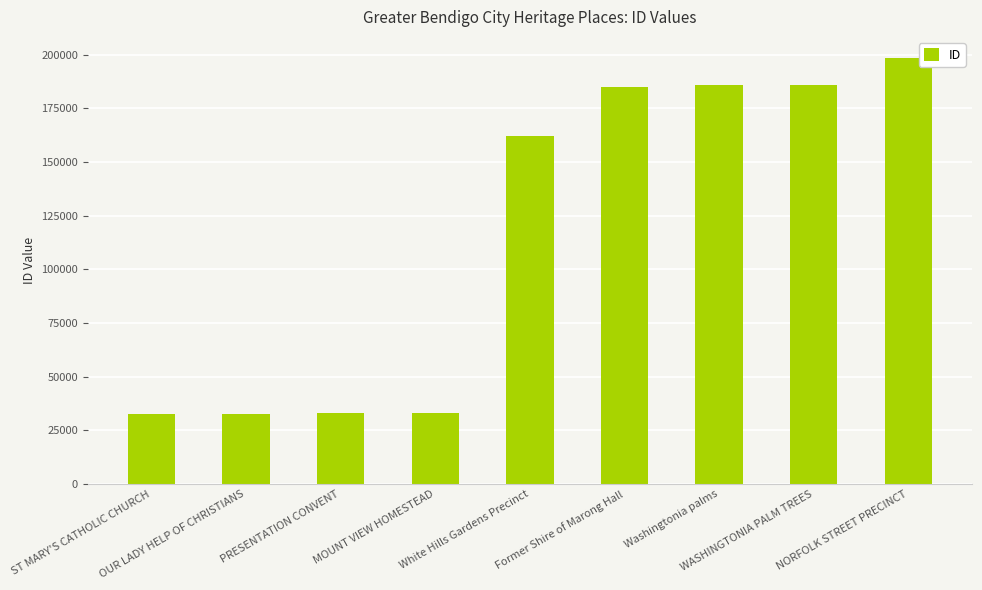

What is the smallest value displayed?

32592